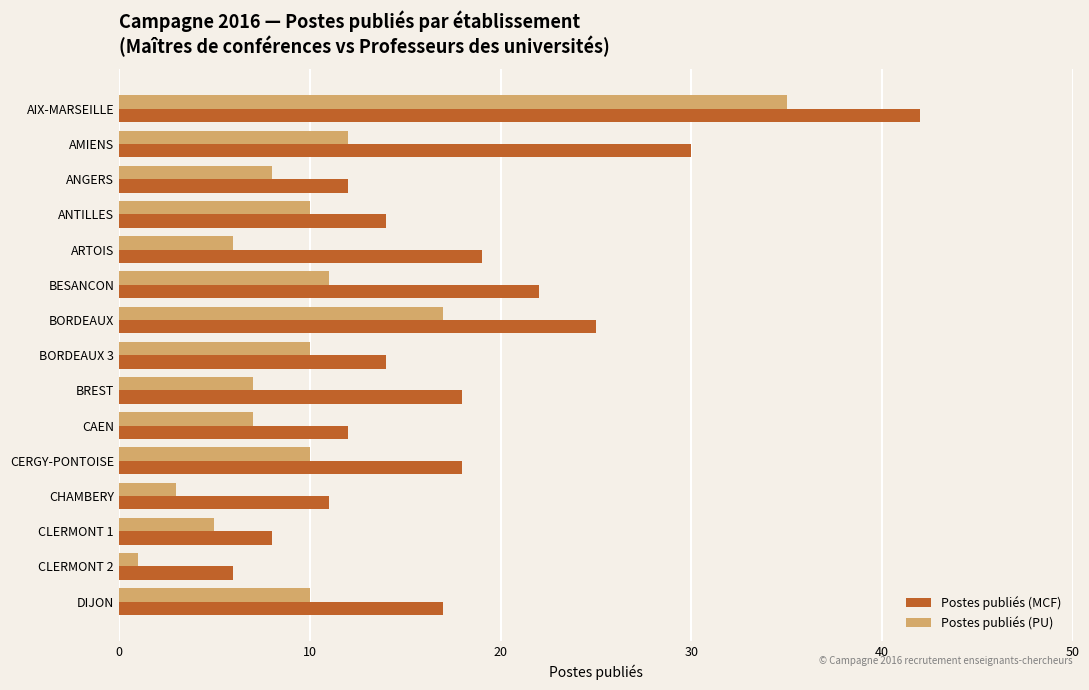

What is the greatest value displayed?

42